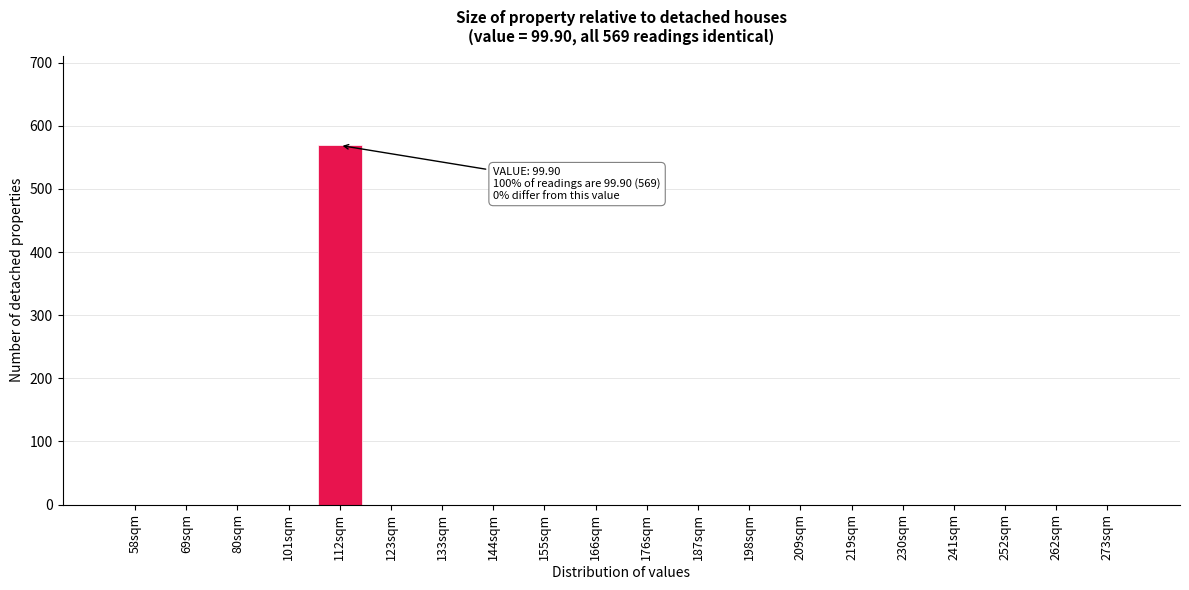

Reading left to right, transcribe all the data shown in this chart.

58sqm=0	69sqm=0	80sqm=0	101sqm=0	112sqm=569	123sqm=0	133sqm=0	144sqm=0	155sqm=0	166sqm=0	176sqm=0	187sqm=0	198sqm=0	209sqm=0	219sqm=0	230sqm=0	241sqm=0	252sqm=0	262sqm=0	273sqm=0